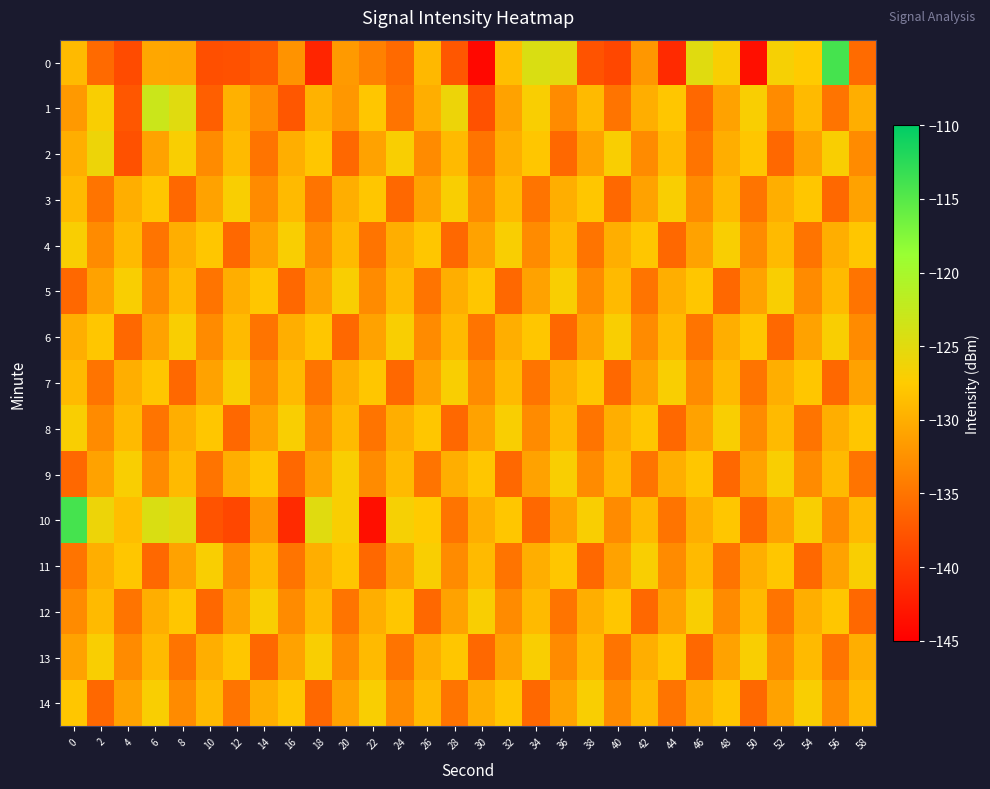

Which series has the largest total across all categories?

10